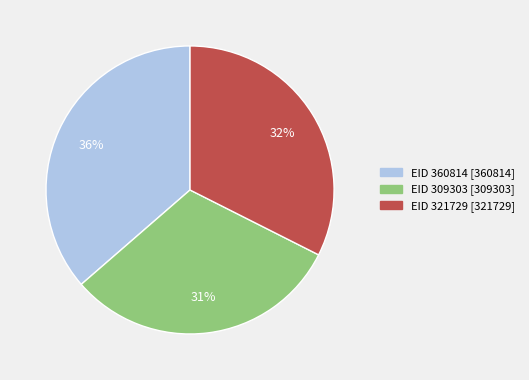

Combined, do EID 321729 and EID 360814 account for over 50%?

Yes